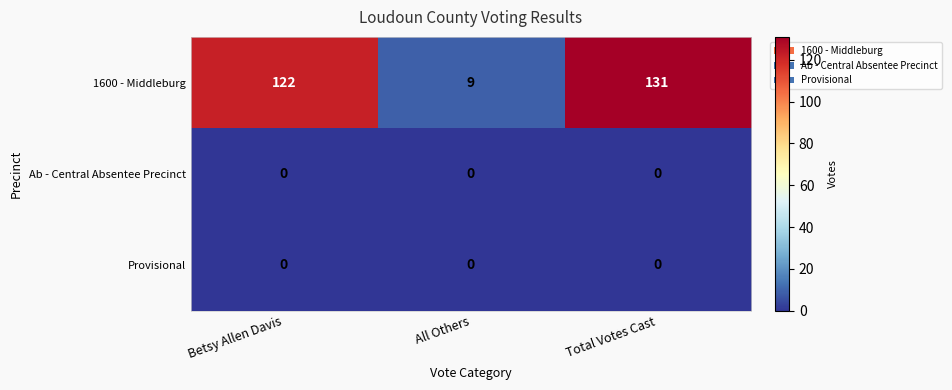

What value does the 1600 - Middleburg series have at Total Votes Cast, to the nearest 10?

130